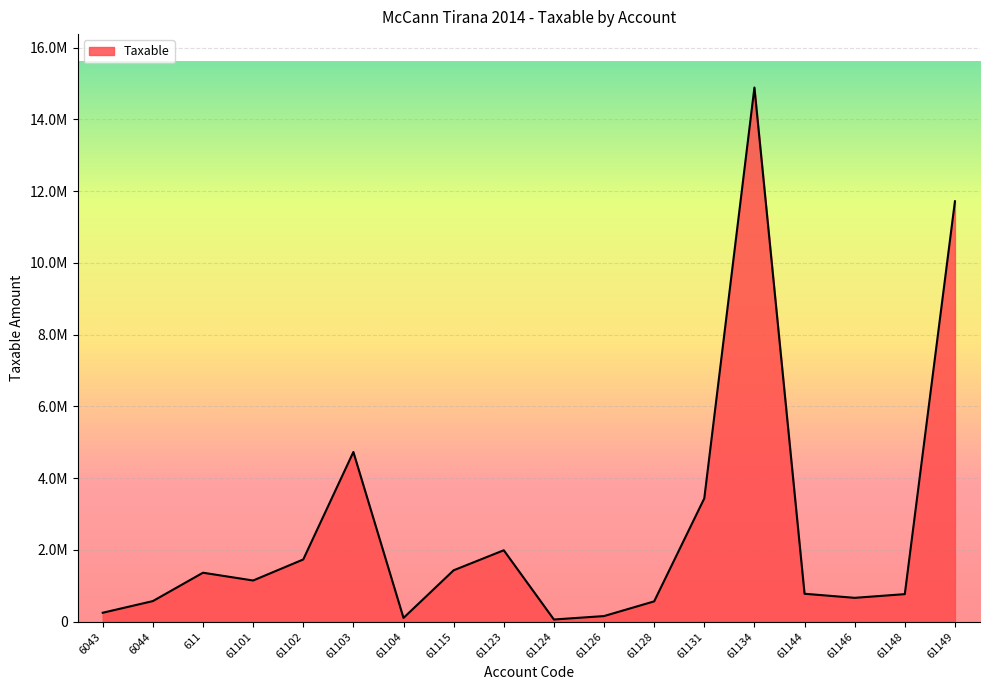

Does the chart have visible grid lines?

Yes